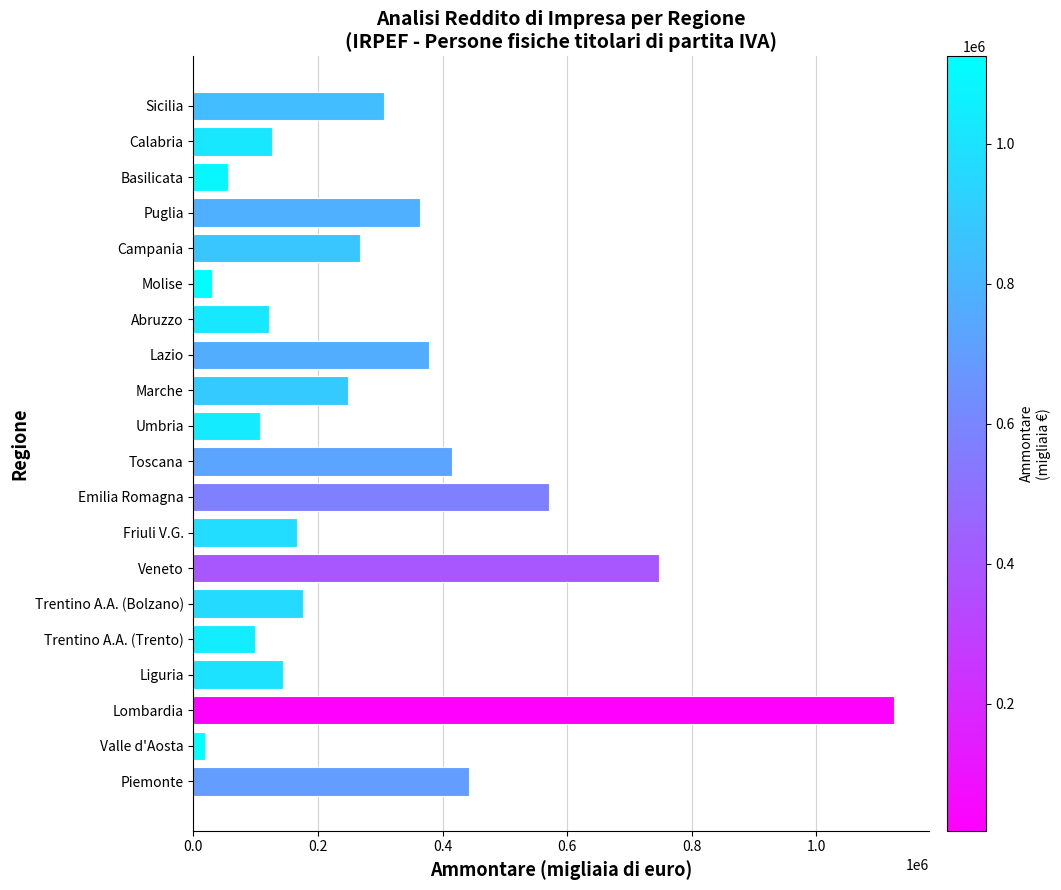

True or false: the data shows 243610 at Liguria.

False